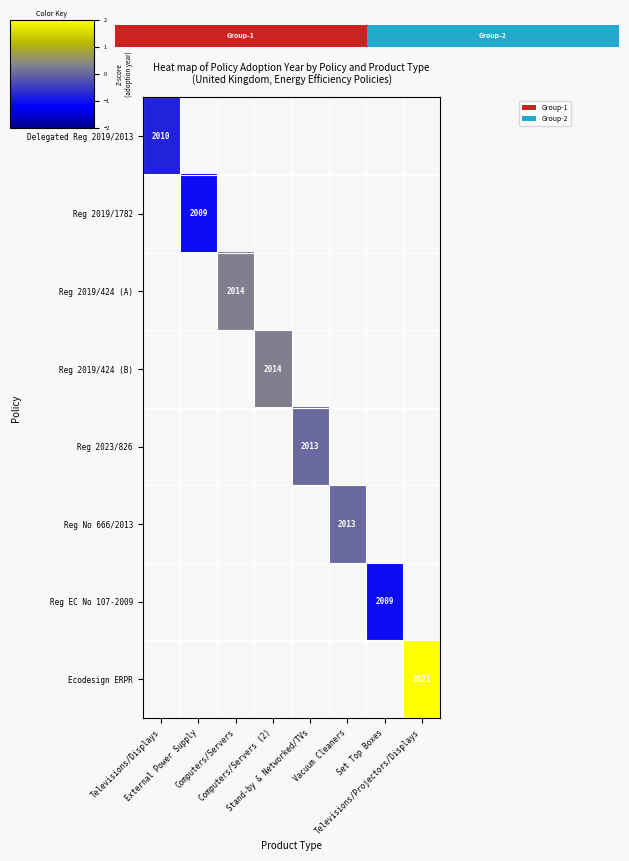

How many categories are shown in the chart?

8